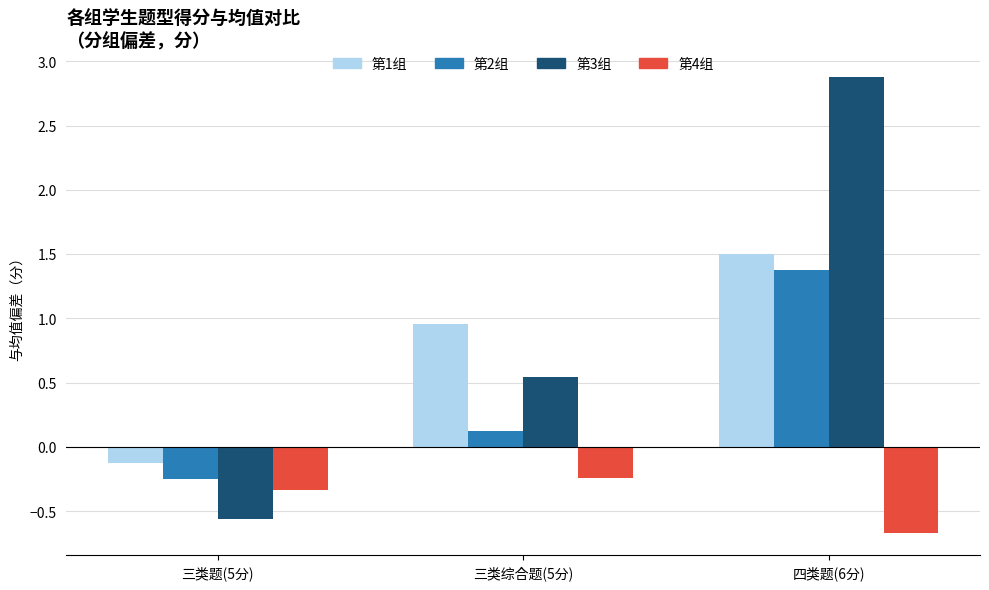

What is the maximum value for 第2组?

1.4